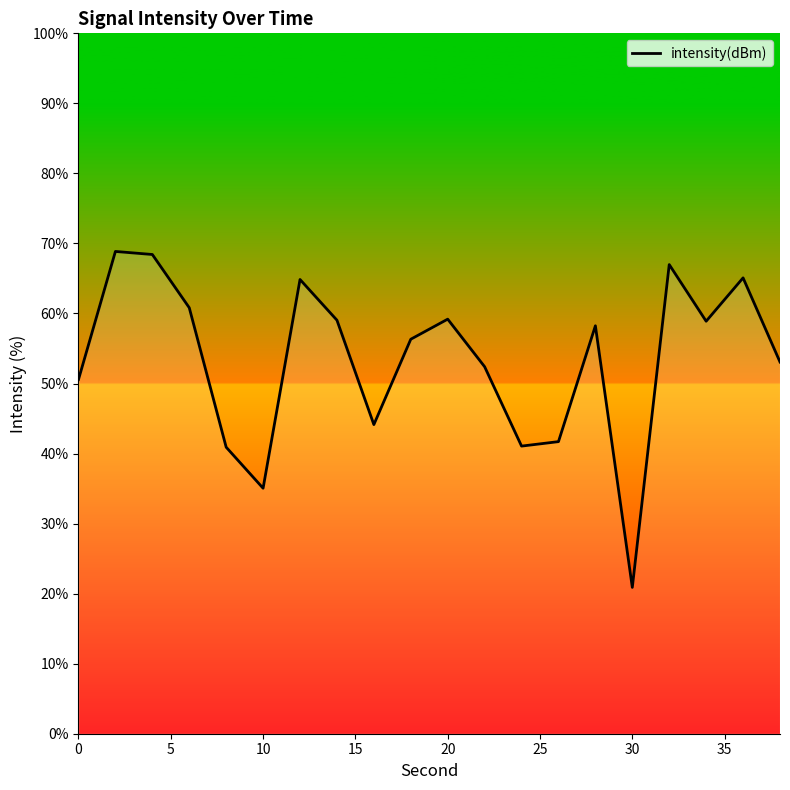

What is the maximum value shown in the chart?

68.9